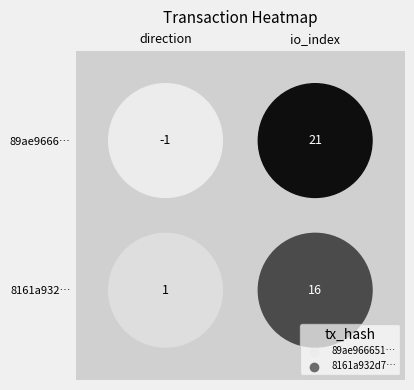

Reading right to left, extract all data points from this chart.

89ae9666518b29b3def637ecfe43688a66acfd8: 21	-1
8161a932d772ee7af5c47890074b9cdfa65f617: 16	1